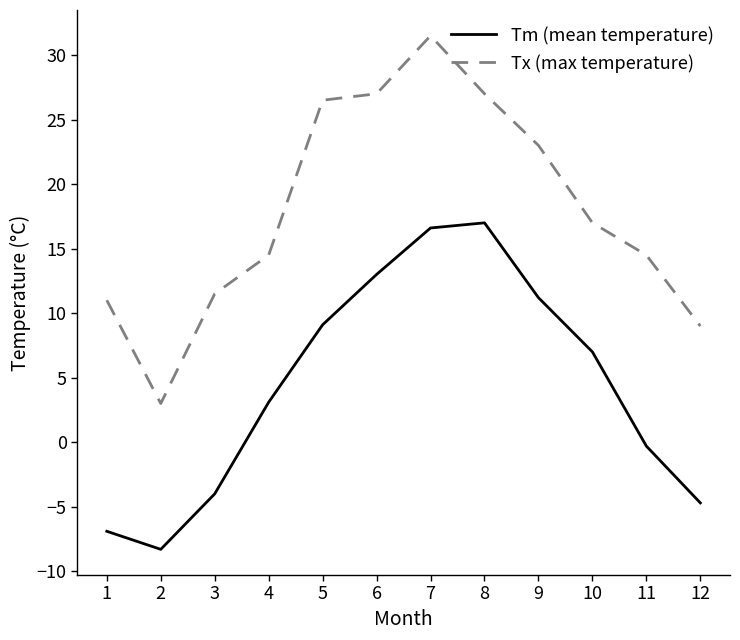

Which series has the largest total across all categories?

Tx (max temperature)